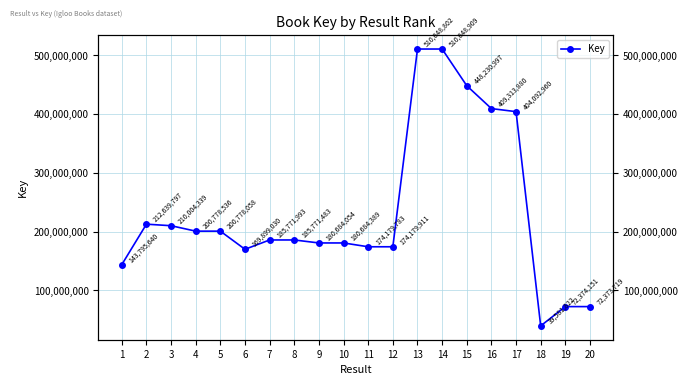

The value at 1 is 220943361. True or false?

False